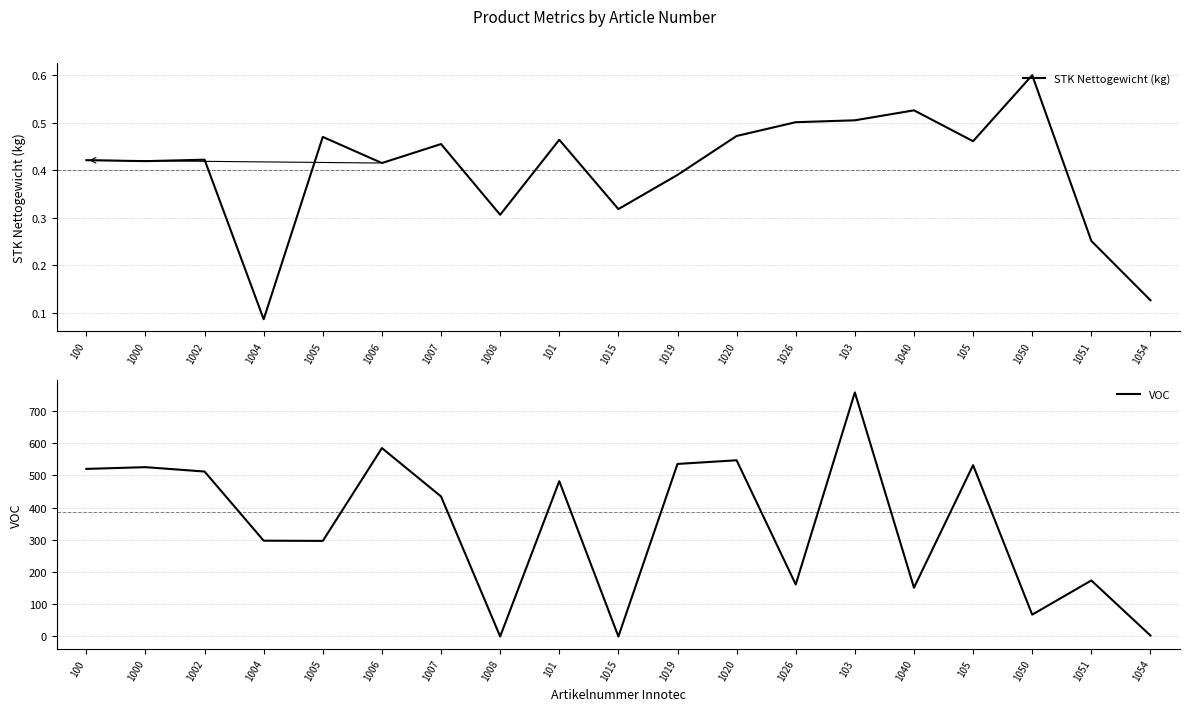

At how many categories does at least one series exceed 120?

15